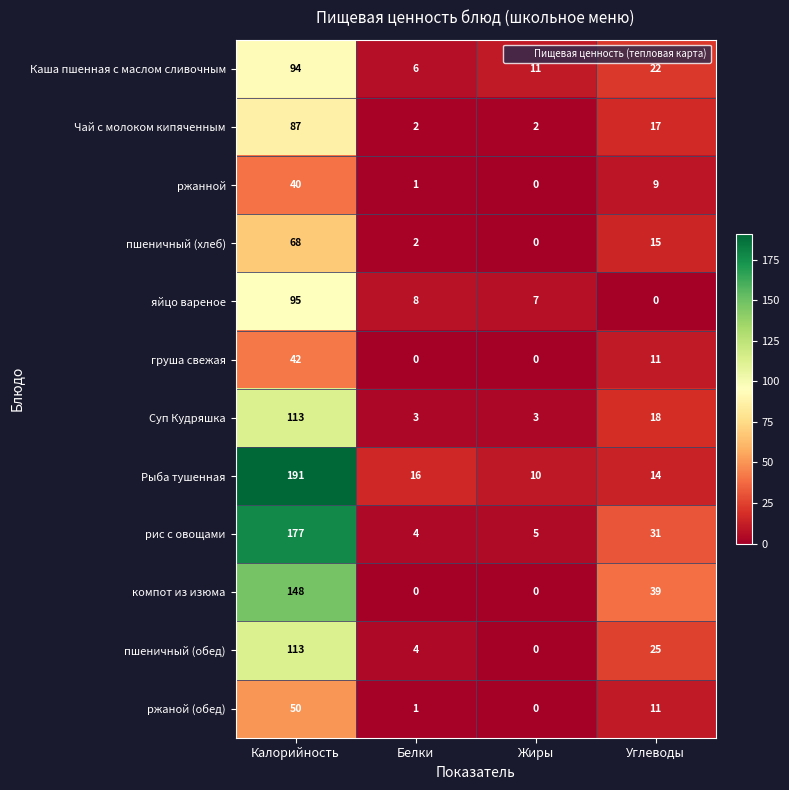

Rank the categories by пшеничный (обед) value from highest to lowest.

Калорийность, Углеводы, Белки, Жиры